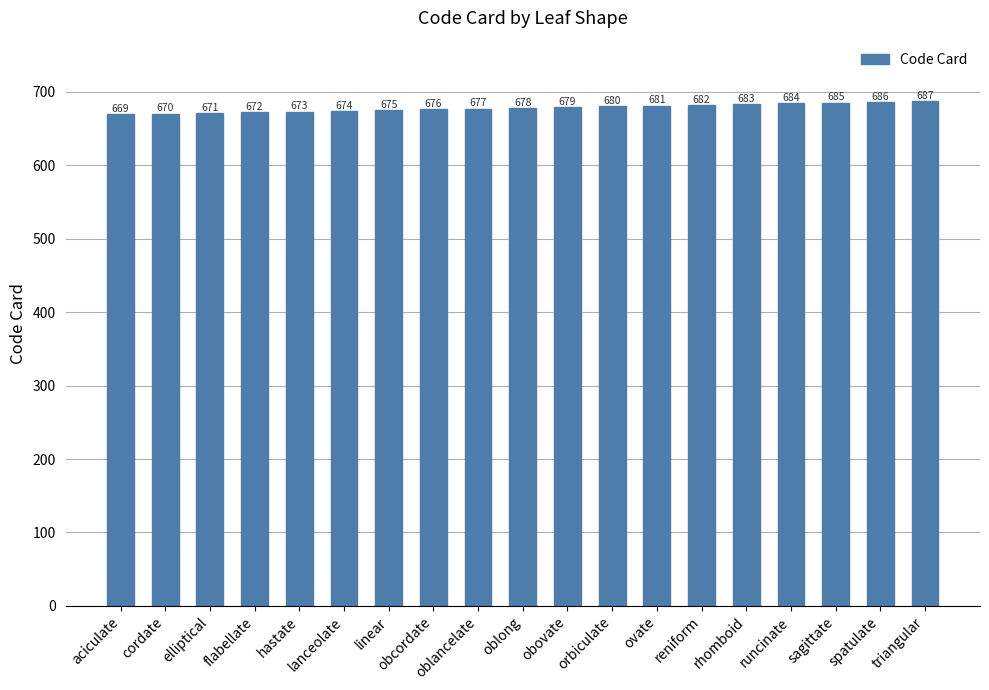

Reading left to right, transcribe all the data shown in this chart.

669	670	671	672	673	674	675	676	677	678	679	680	681	682	683	684	685	686	687